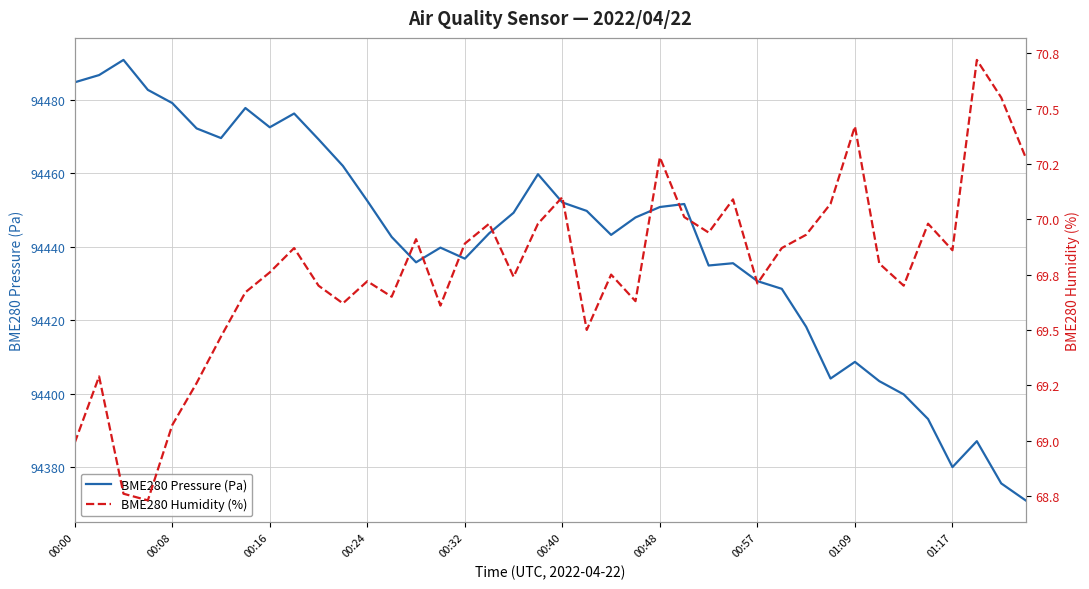

How many values in the BME280 Humidity (%) series exceed 69?

37